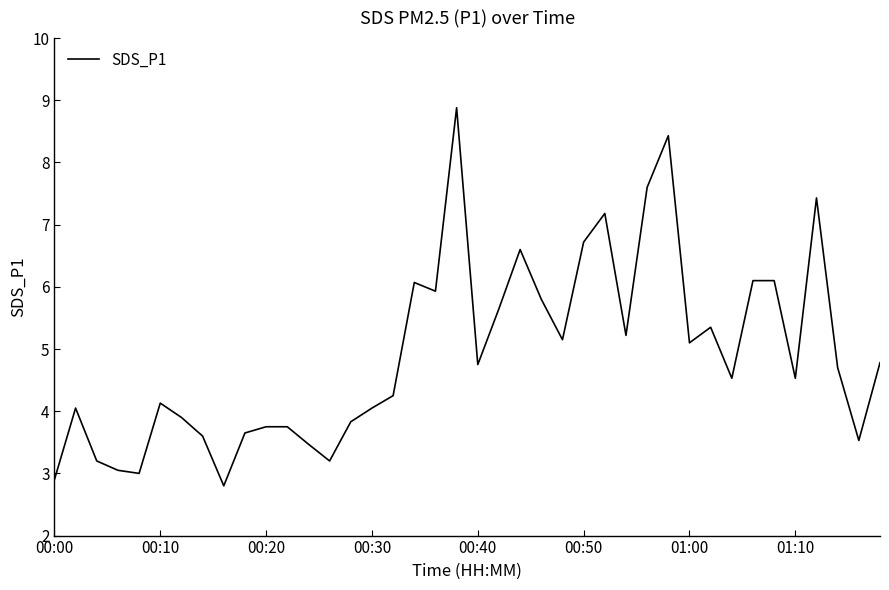

What is the minimum value shown in the chart?

2.8